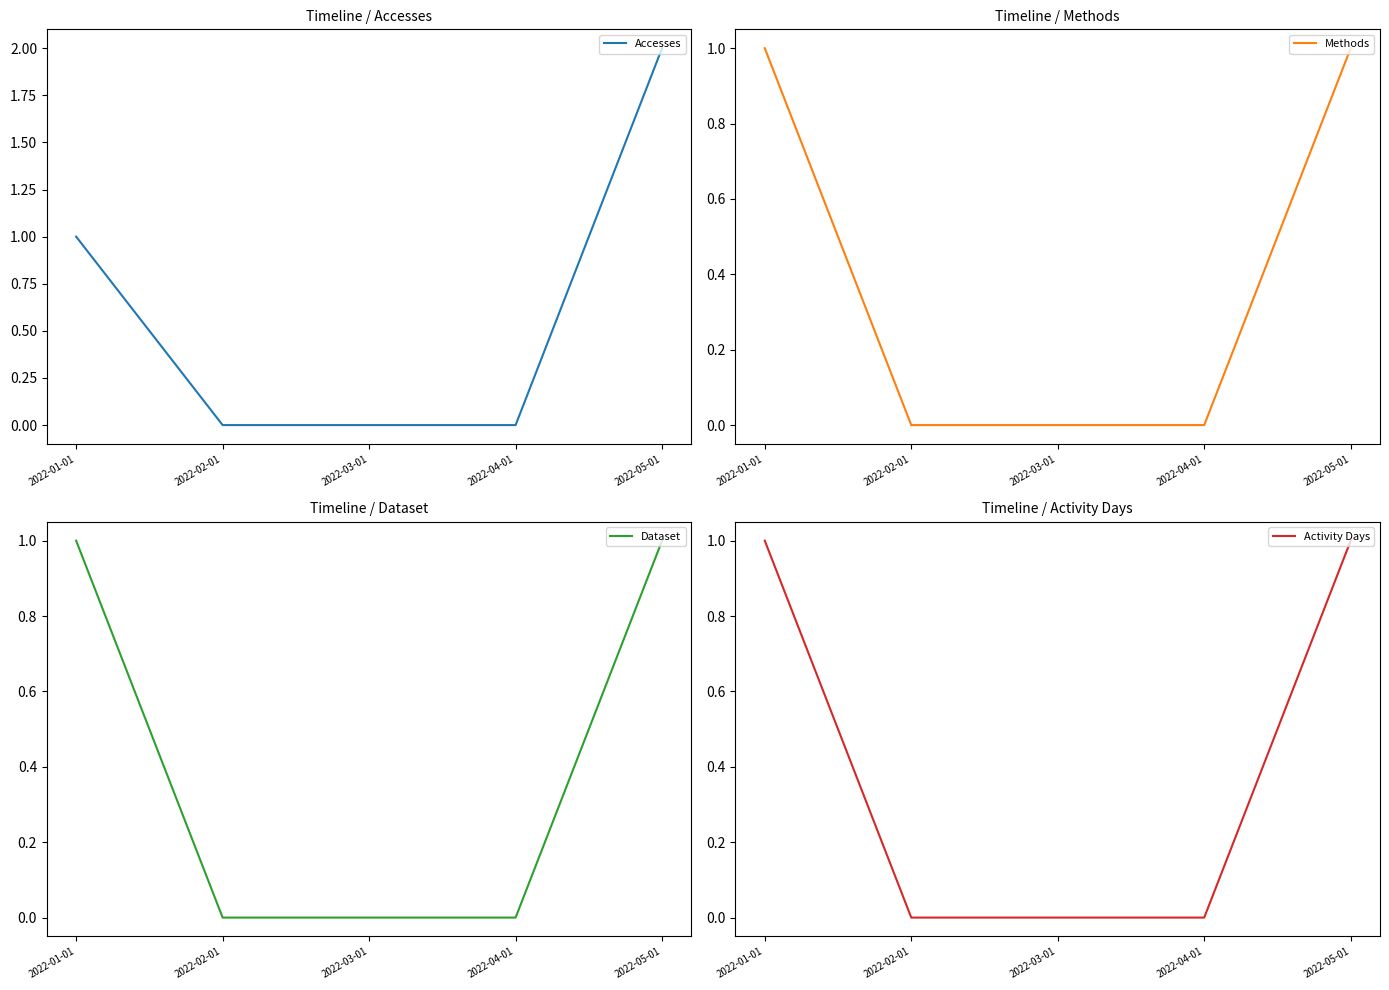

What is the sum of the Activity Days values at 2022-01-01 and 2022-02-01?

1